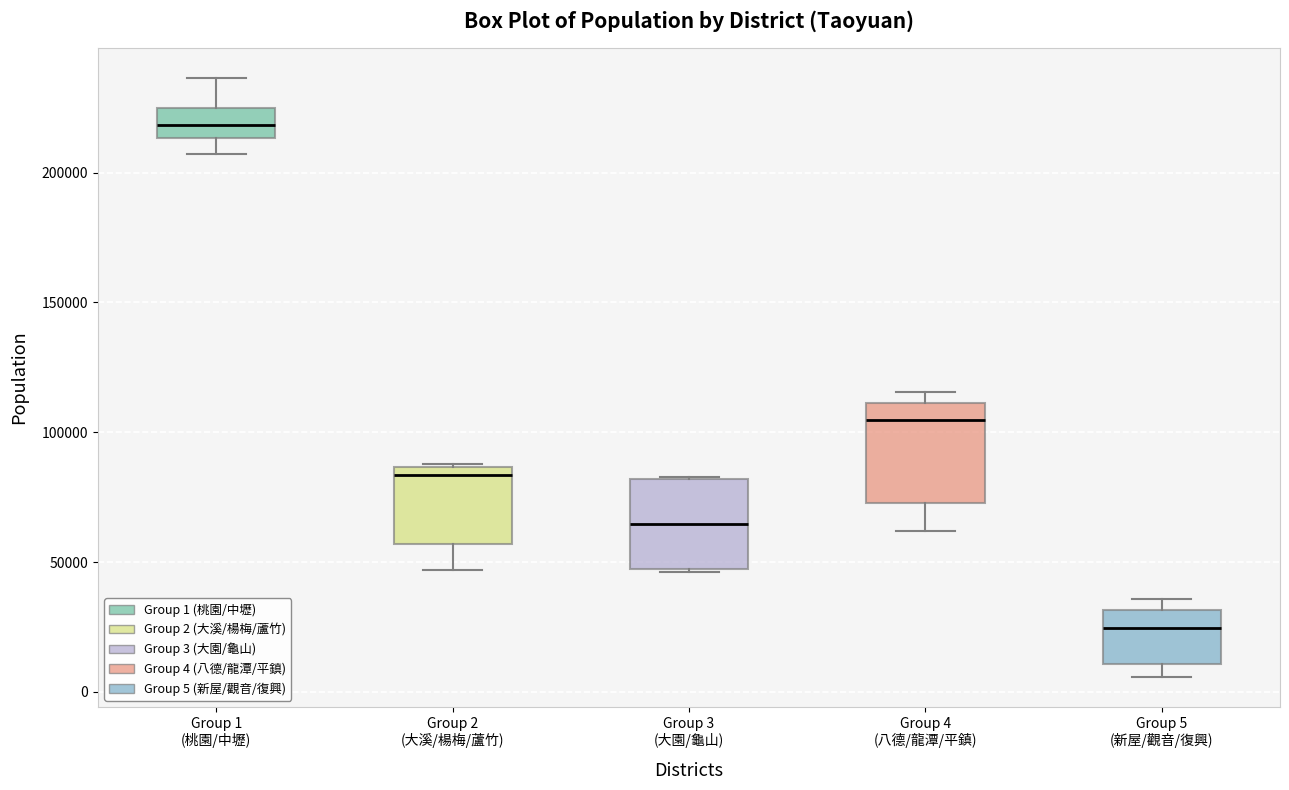

Reading left to right, transcribe this box plot: for each box, give where its median line is, the range the box spans, and where its two whiskers end, as read against the y-axis. The values are not printed on the chart, so give them approximately, as read against the axis.

Group 1 (桃園/中壢): median 220000, box 215000 to 225000, whiskers 205000 to 235000
Group 2 (大溪/楊梅/蘆竹): median 85000 (just below the box's upper edge), box 55000 to 85000, whiskers 45000 to 90000
Group 3 (大園/龜山): median 65000, box 45000 to 80000, whiskers 45000 to 85000
Group 4 (八德/龍潭/平鎮): median 105000, box 75000 to 110000, whiskers 60000 to 115000
Group 5 (新屋/觀音/復興): median 25000, box 10000 to 30000, whiskers 5000 to 35000